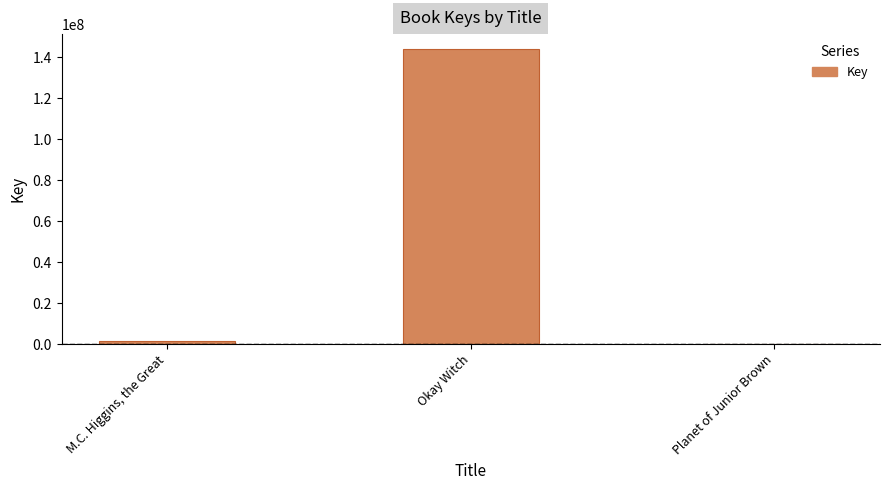

What is the approximate value at M.C. Higgins, the Great?

1523267